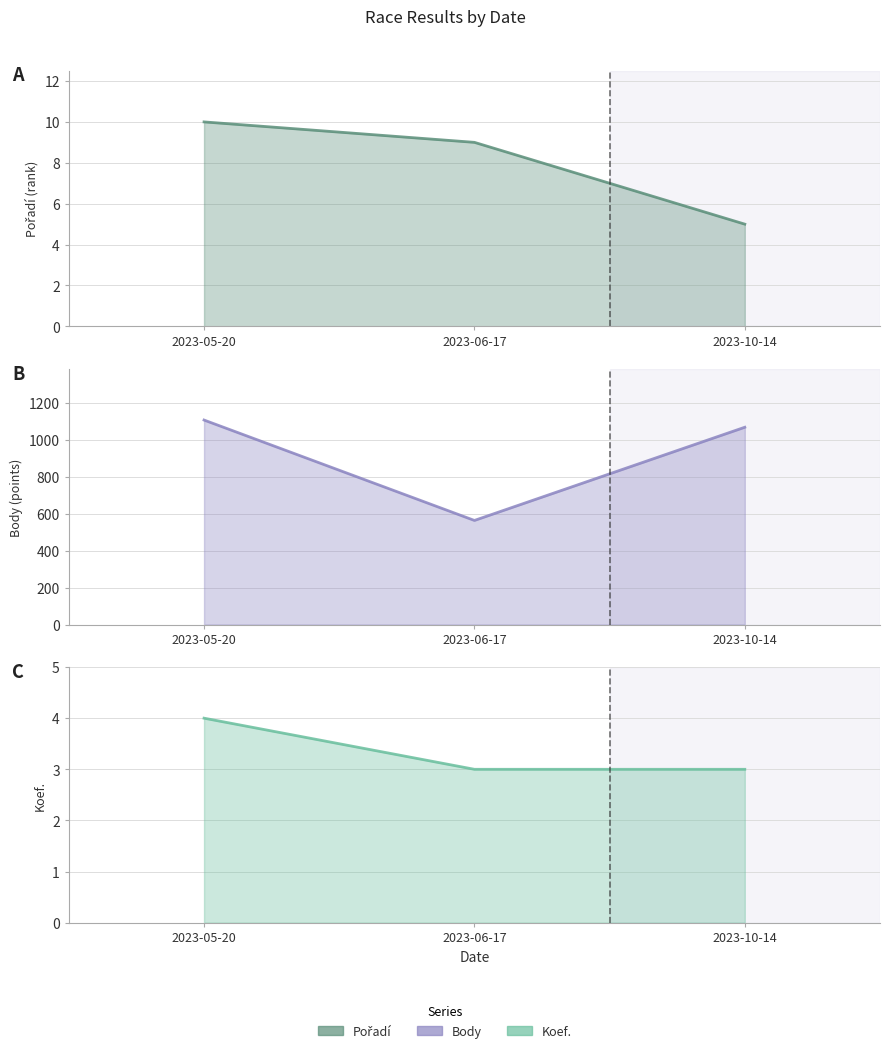

True or false: Pořadí (line) has a value of 10 at 2023-05-20.

True